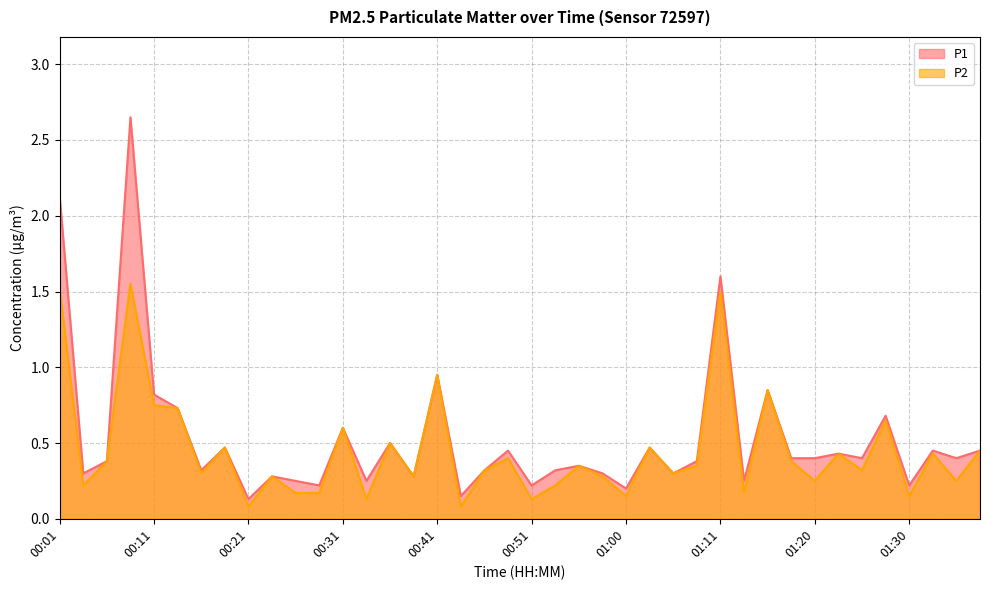

How many lines are shown in the chart?

2